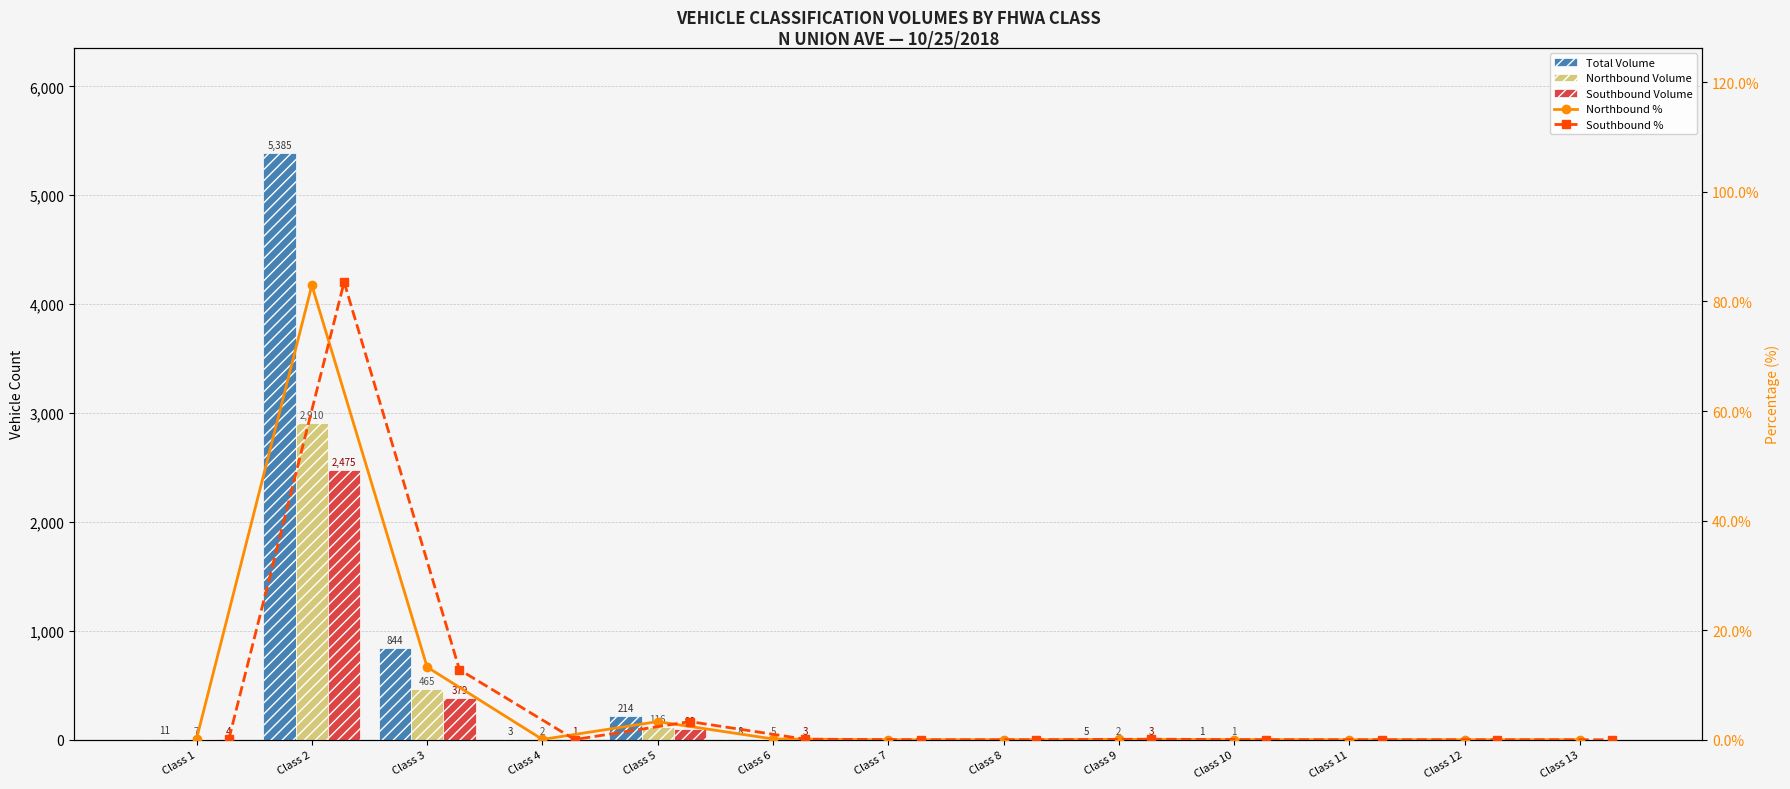

Which series changed the most between Class 8 and Class 11?

Total Volume